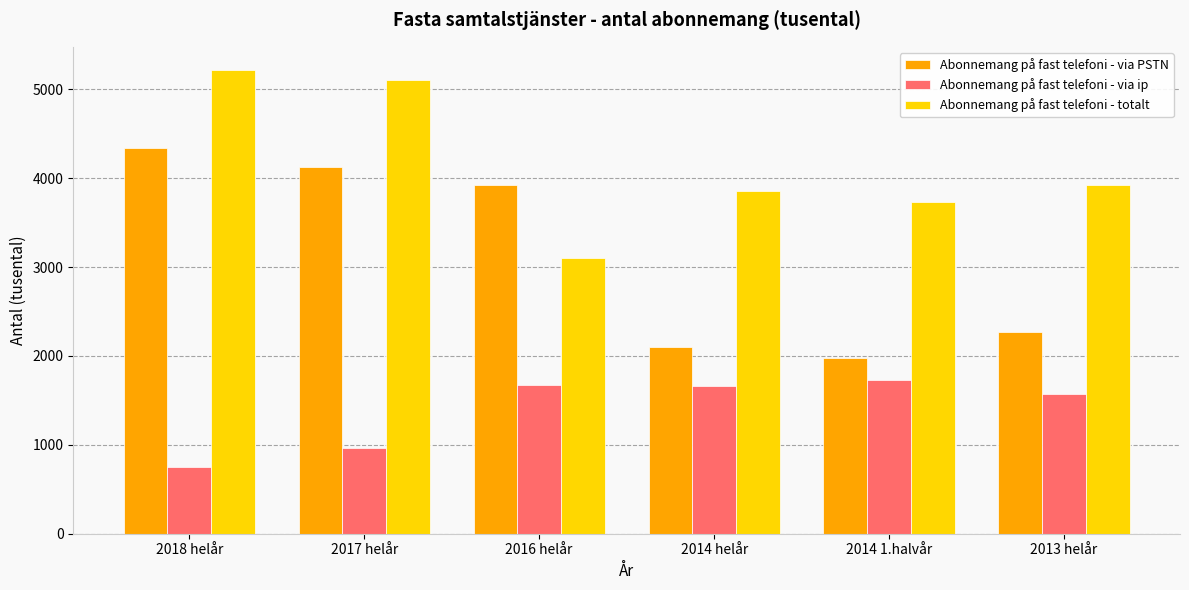

Which series has the widest spread of values?

Abonnemang på fast telefoni - via PSTN